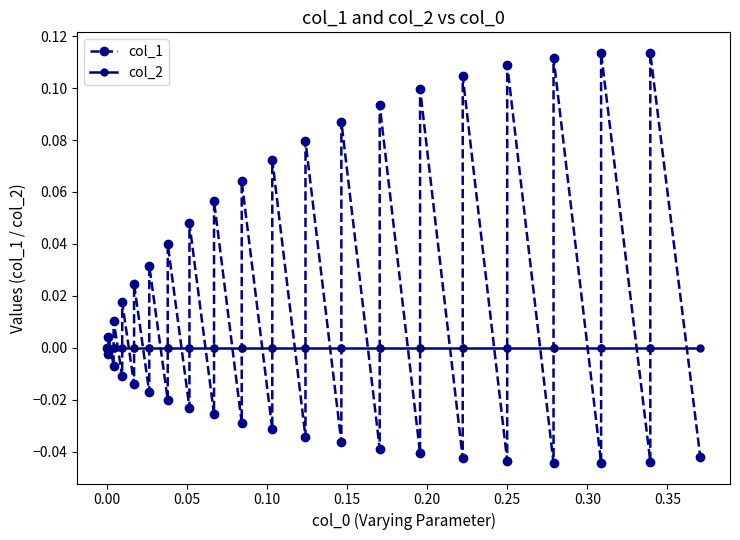

What are all the series names shown in the legend?

col_1, col_2